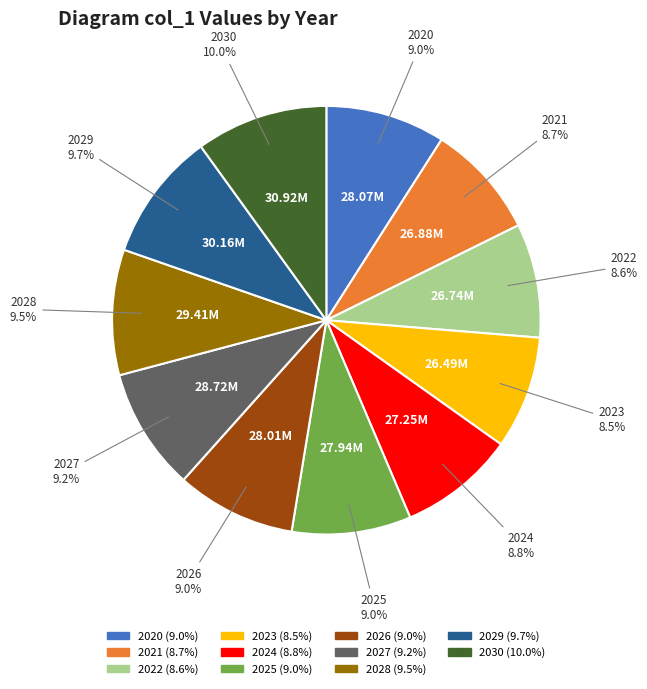

What percentage is the 2024 slice, to the nearest percent?

9%